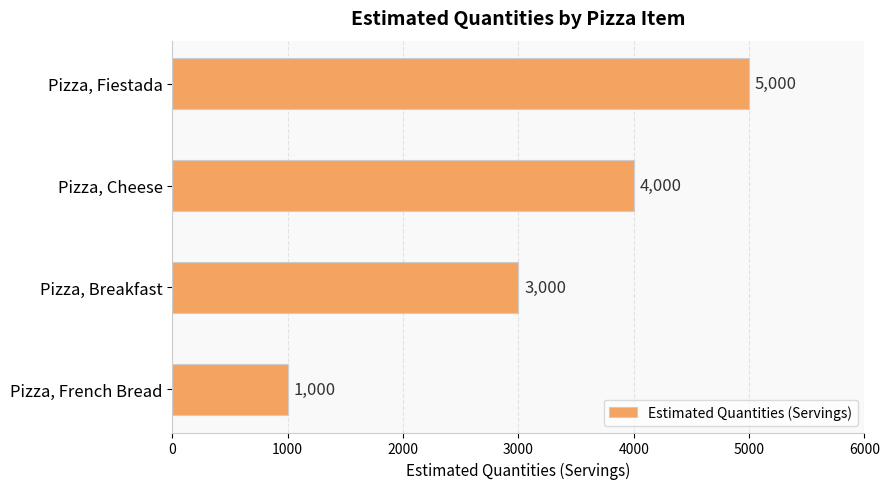

What is the sum of all values?

13000